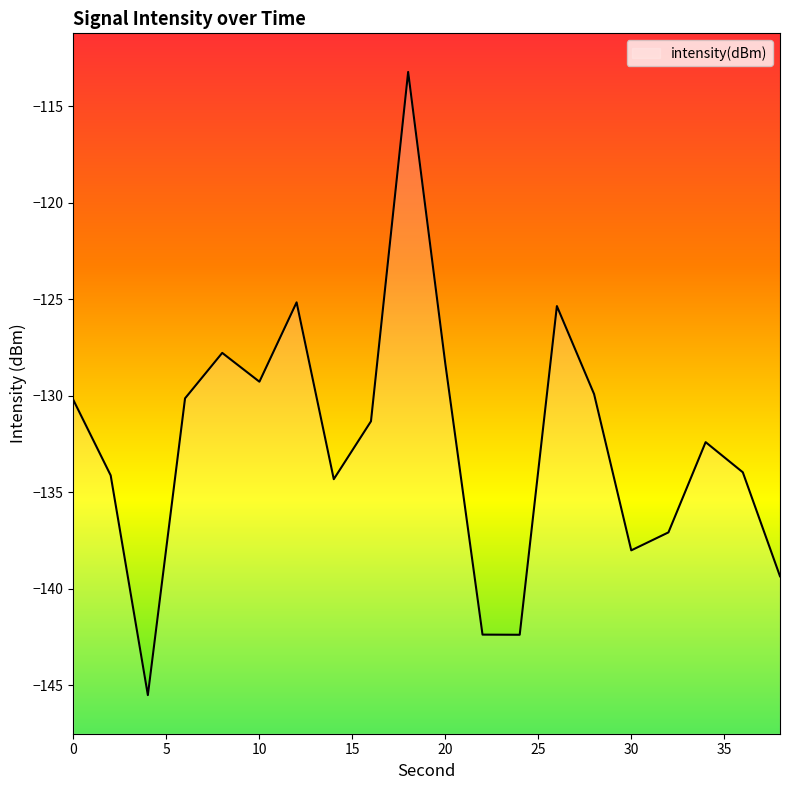

How many lines are shown in the chart?

1